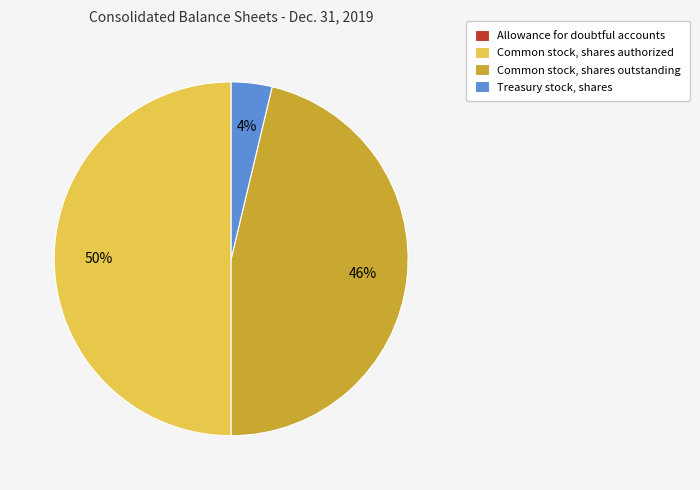

What percentage is the Common stock, shares outstanding slice, to the nearest percent?

46%